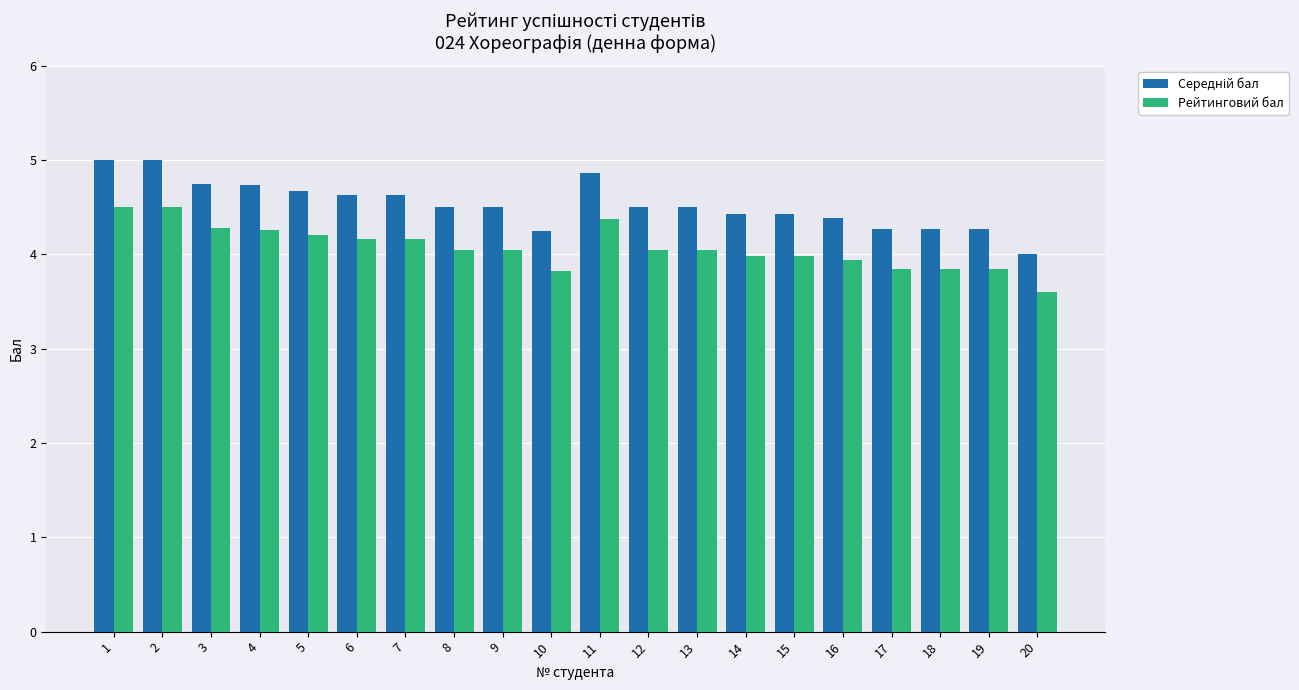

What is the highest value of the Рейтинговий бал series?

4.5